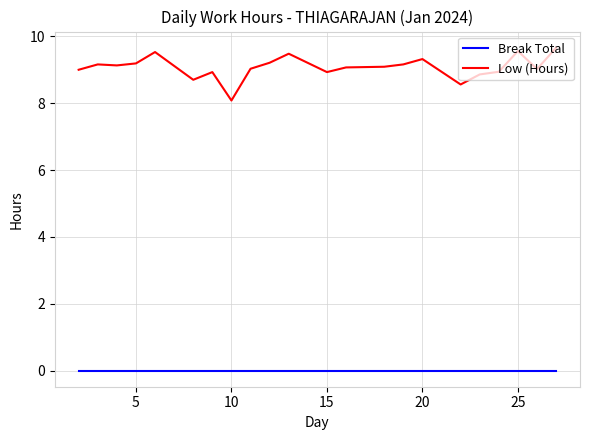

Which series has the largest range (max minus min)?

Low (Hours)